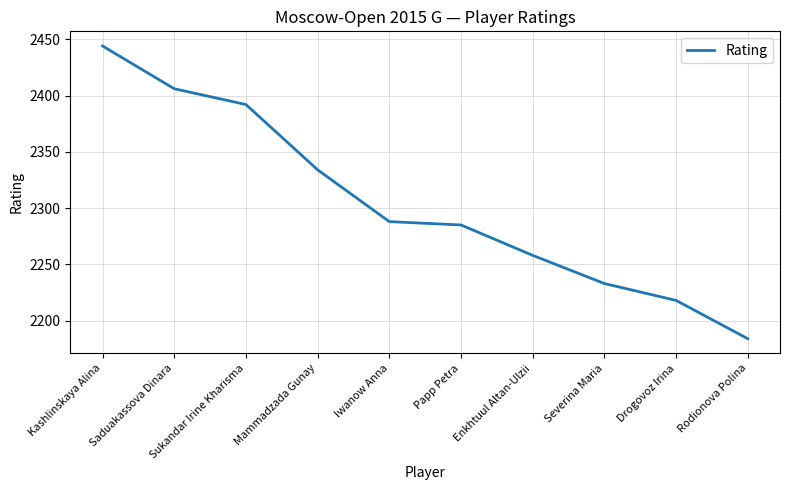

Is this an area chart (filled region under the line)?

No